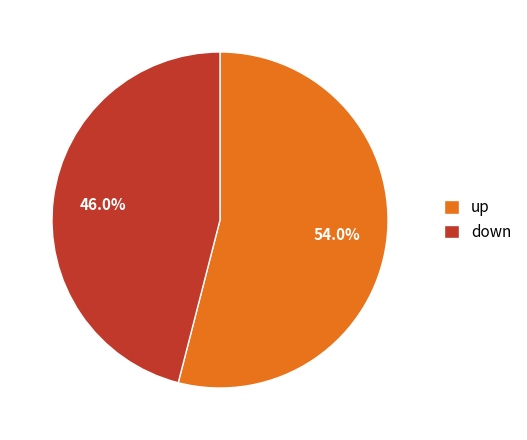

Which category accounts for the majority?

up